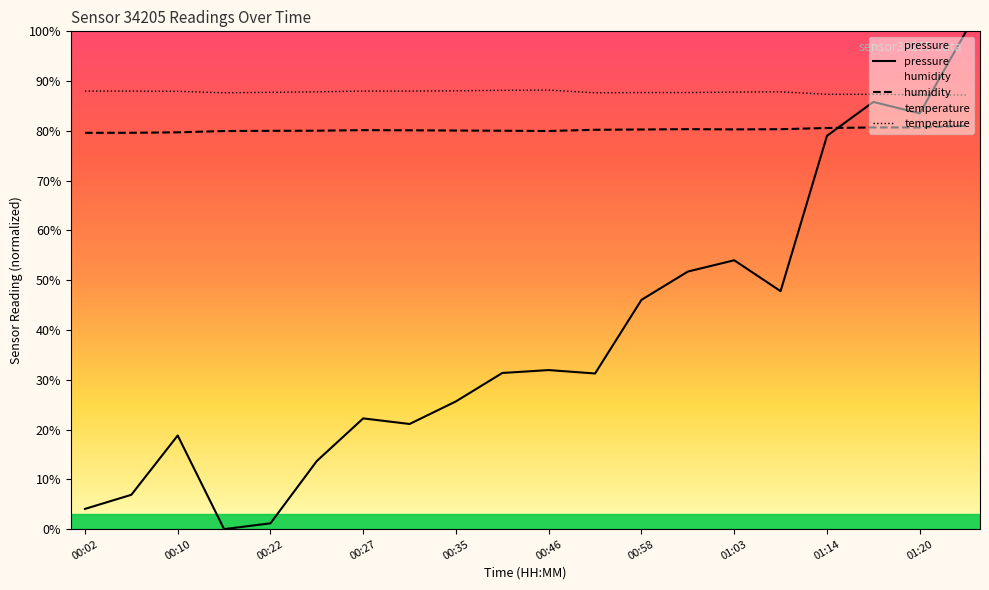

In pressure, how many points are lower than both neighbors (excluding endpoints)?

5